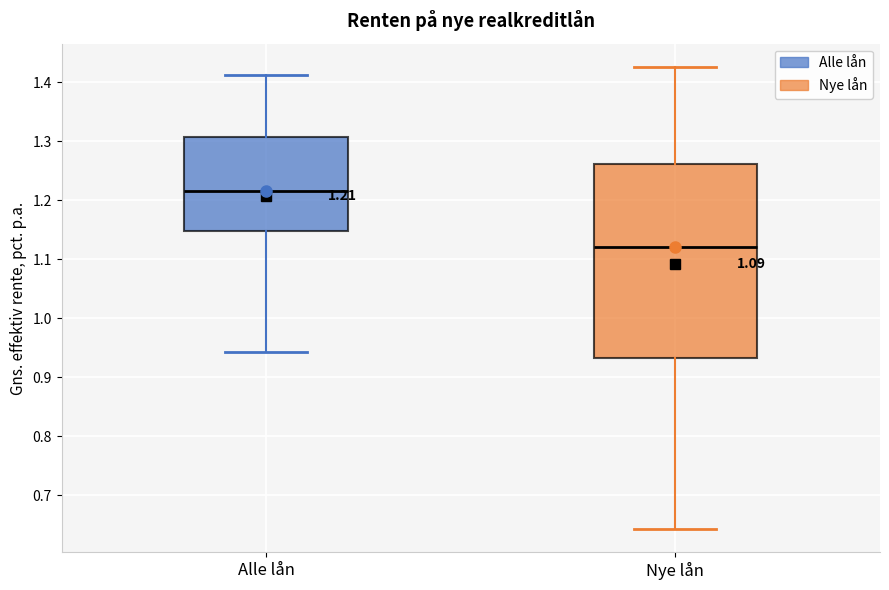

Which box is the tallest, from its lower edge to its upper edge?

Nye lån